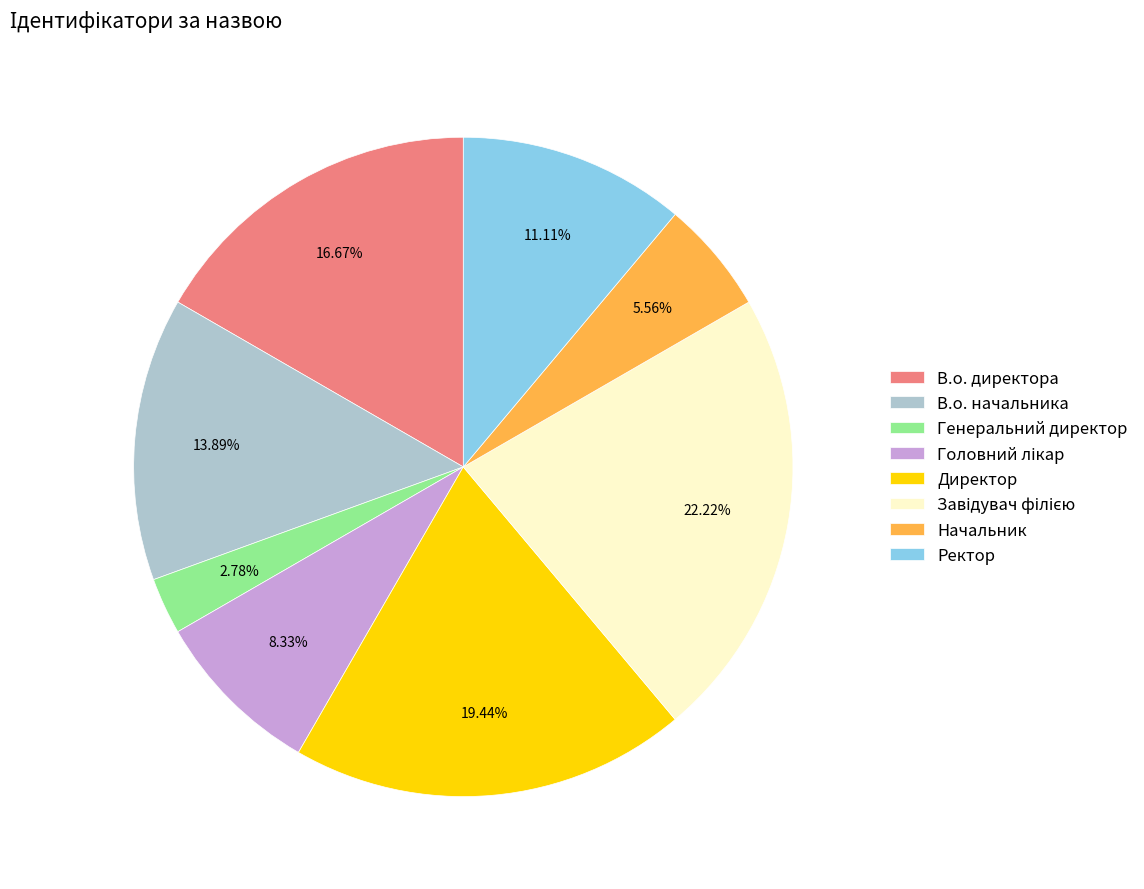

What percentage is NOT represented by Ректор?

88.9%